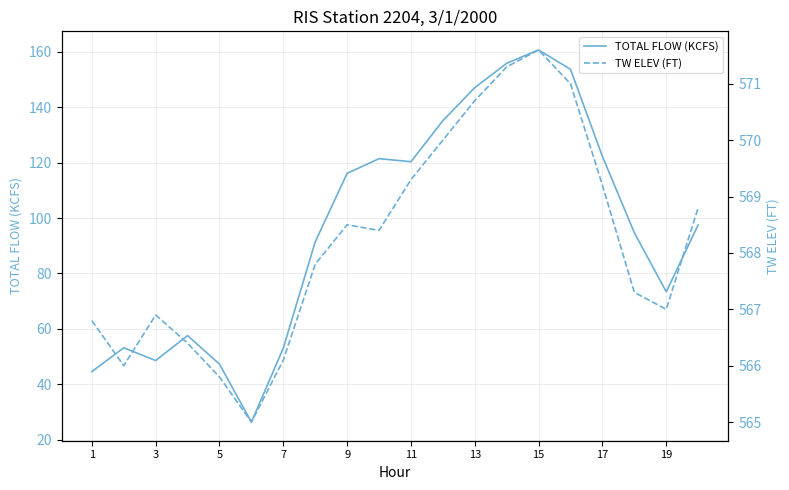

Reading left to right, list all the values displayed in this chart.

TOTAL FLOW (KCFS): 44.6	53.2	48.6	57.6	47.3	26.4	53.1	91.4	116.1	121.4	120.3	135.1	147.0	155.8	160.6	153.6	122.2	94.7	73.4	97.5
TW ELEV (FT): 566.8	566.0	566.9	566.4	565.8	565.0	566.1	567.8	568.5	568.4	569.3	570.0	570.7	571.3	571.6	571.0	569.2	567.3	567.0	568.8